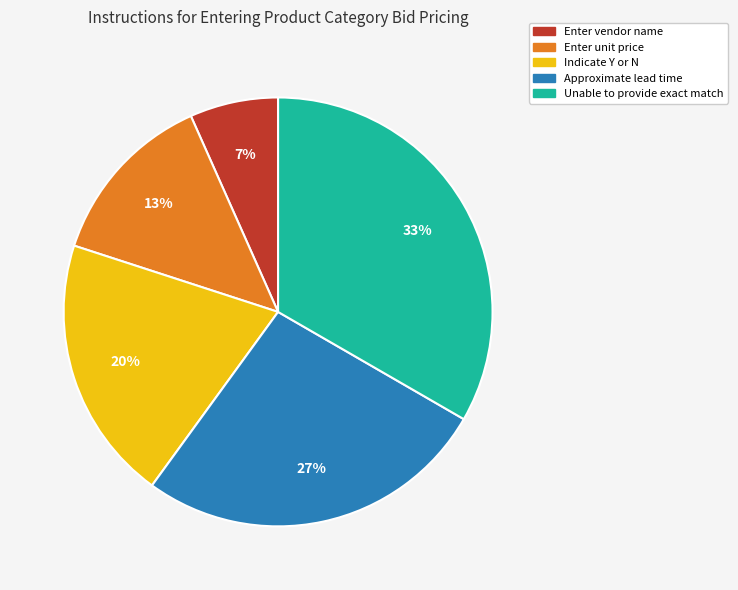

Between Indicate Y or N and Unable to provide exact match, which is larger?

Unable to provide exact match